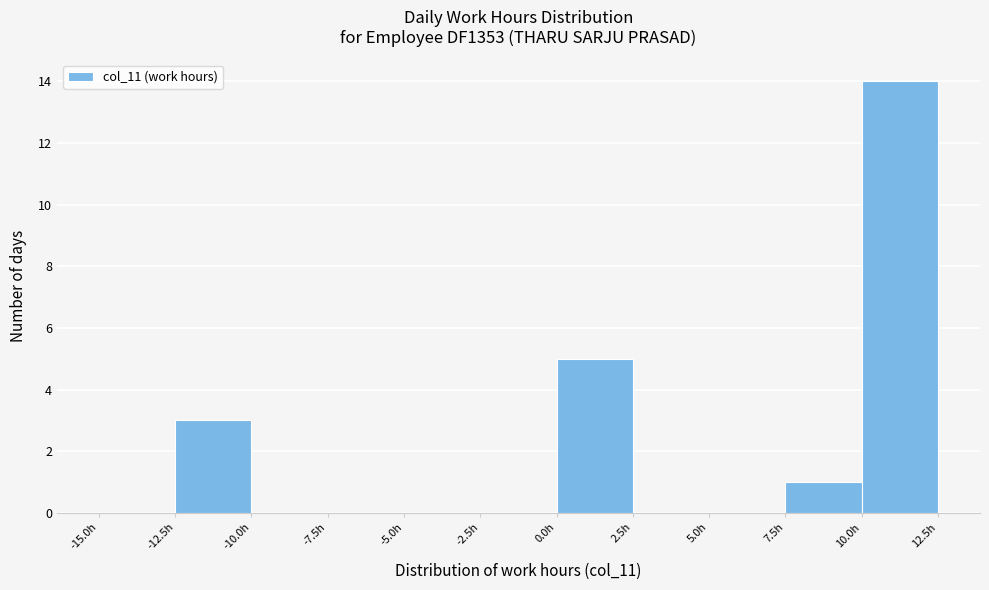

What is the height of the bar covering 10.0 to 12.5 on the x-axis? The values are not printed on the chart, so give them approximately, as read against the axis.

14